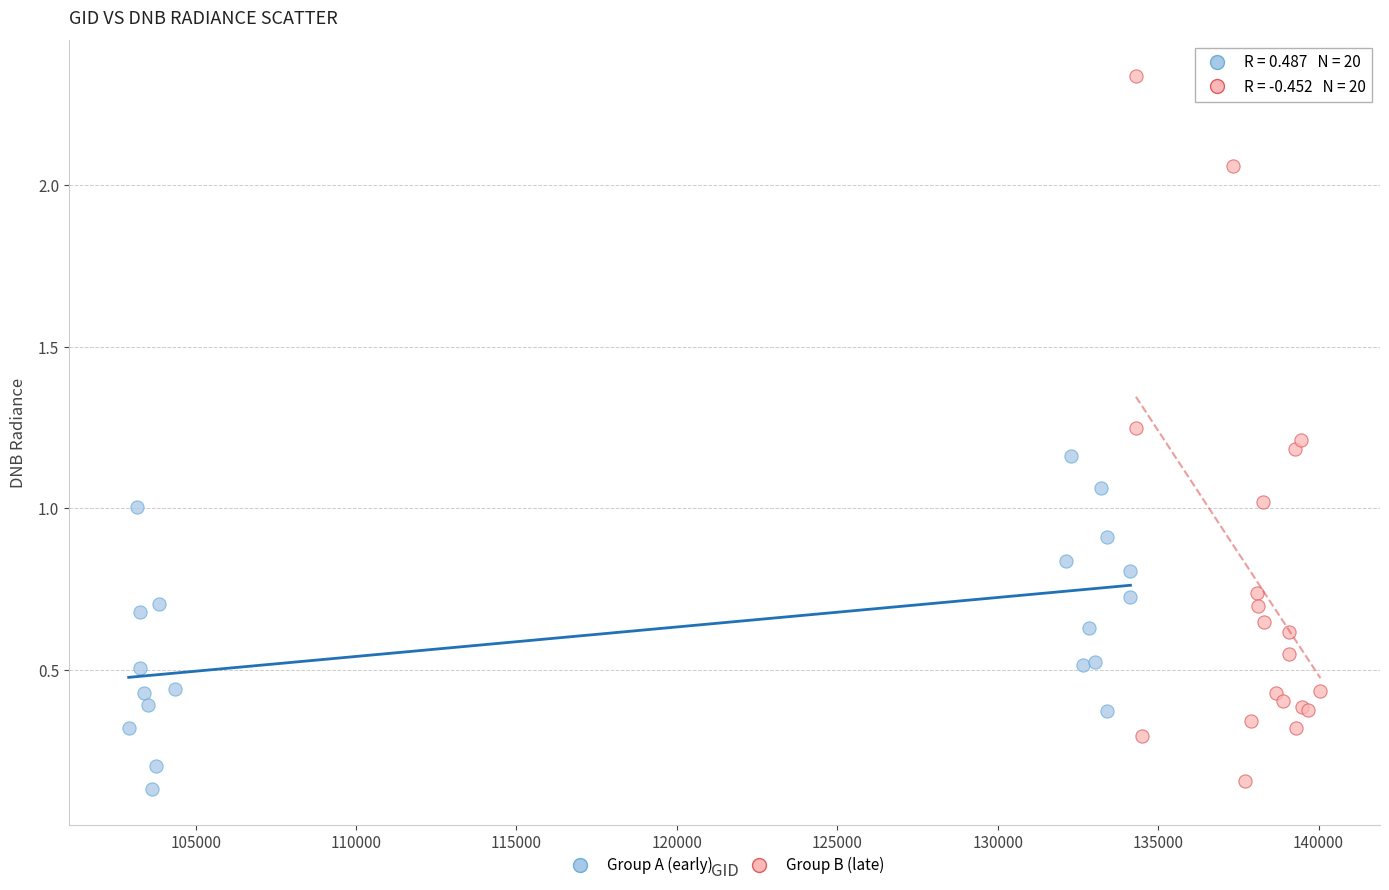

Which series has the largest Y range (max minus min)?

Group B (late)